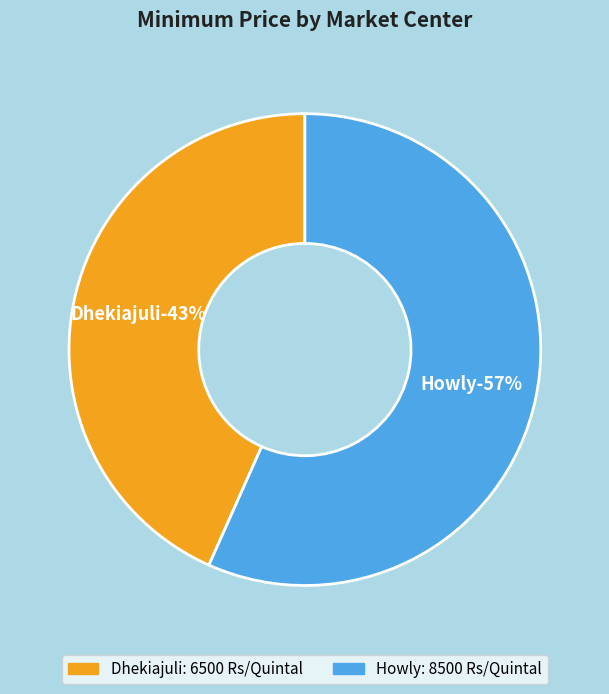

What is the change in value from Dhekiajuli to Howly?

+2000